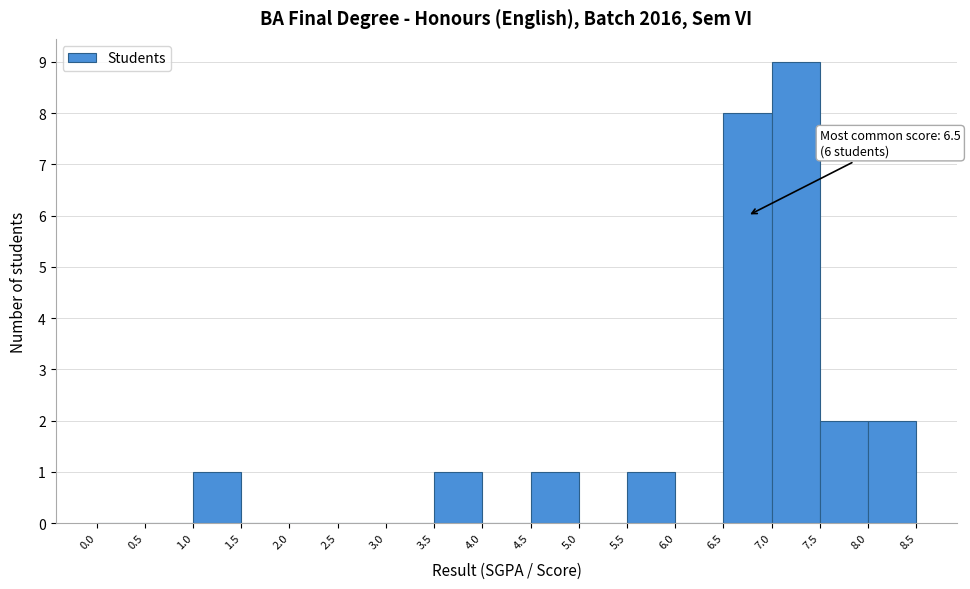

Which range on the x-axis has the tallest bar?

7.0 to 7.5